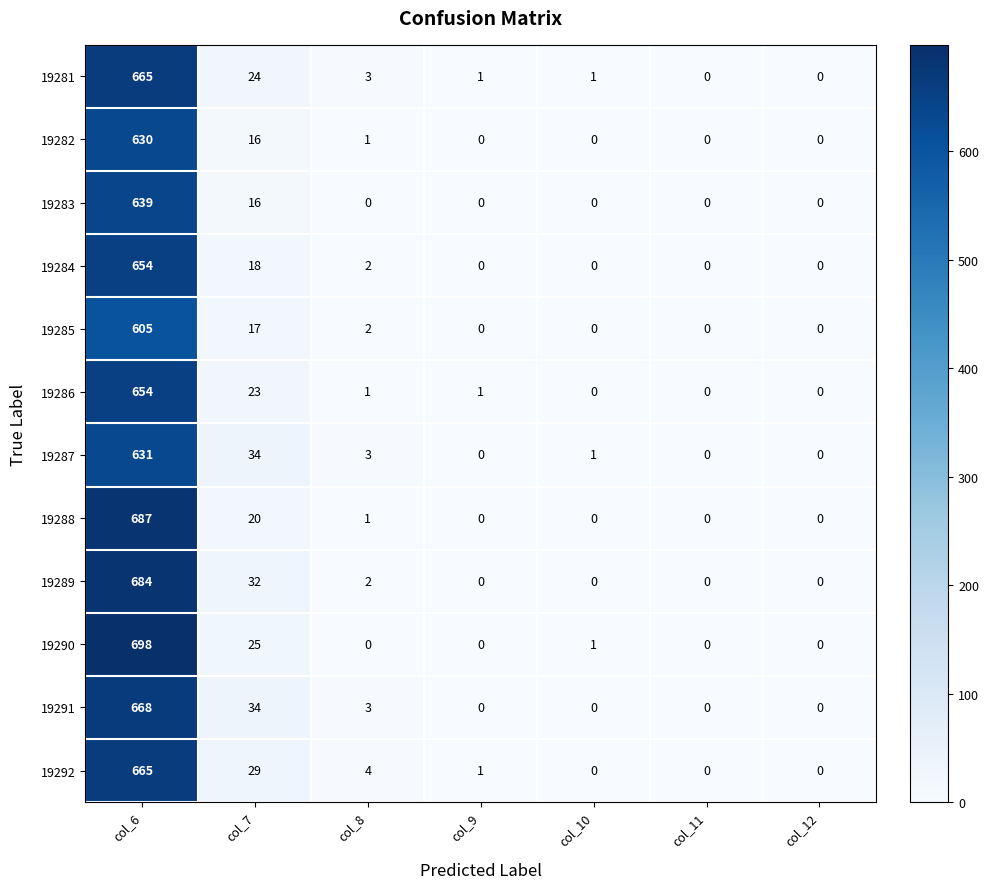

What is the maximum value for 19281?

665